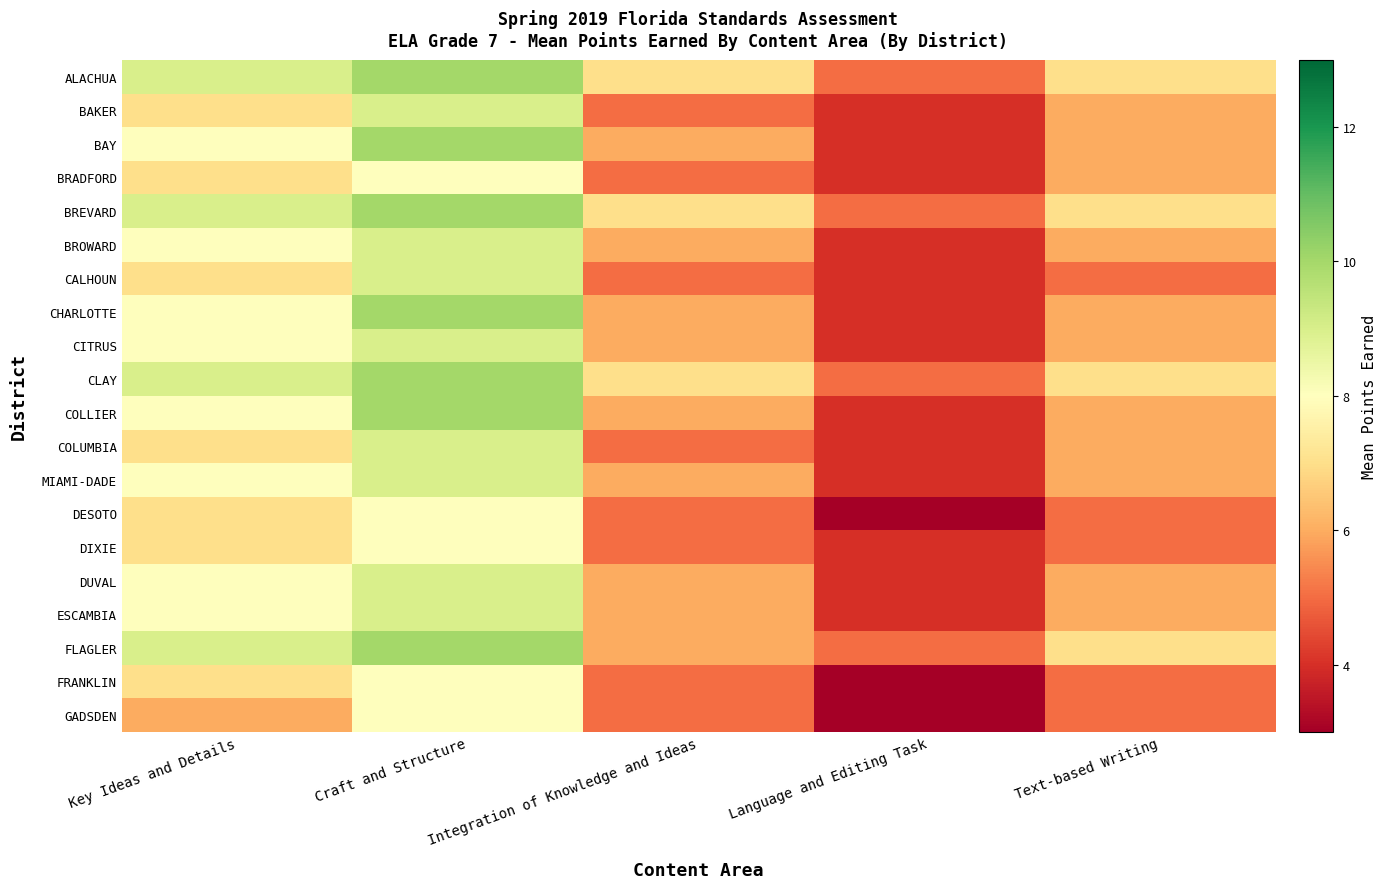

Reading left to right, what are all the values shown in this chart?

ALACHUA: Key Ideas and Details=9	Craft and Structure=10	Integration of Knowledge and Ideas=7	Language and Editing Task=5	Text-based Writing=7
BAKER: Key Ideas and Details=7	Craft and Structure=9	Integration of Knowledge and Ideas=5	Language and Editing Task=4	Text-based Writing=6
BAY: Key Ideas and Details=8	Craft and Structure=10	Integration of Knowledge and Ideas=6	Language and Editing Task=4	Text-based Writing=6
BRADFORD: Key Ideas and Details=7	Craft and Structure=8	Integration of Knowledge and Ideas=5	Language and Editing Task=4	Text-based Writing=6
BREVARD: Key Ideas and Details=9	Craft and Structure=10	Integration of Knowledge and Ideas=7	Language and Editing Task=5	Text-based Writing=7
BROWARD: Key Ideas and Details=8	Craft and Structure=9	Integration of Knowledge and Ideas=6	Language and Editing Task=4	Text-based Writing=6
CALHOUN: Key Ideas and Details=7	Craft and Structure=9	Integration of Knowledge and Ideas=5	Language and Editing Task=4	Text-based Writing=5
CHARLOTTE: Key Ideas and Details=8	Craft and Structure=10	Integration of Knowledge and Ideas=6	Language and Editing Task=4	Text-based Writing=6
CITRUS: Key Ideas and Details=8	Craft and Structure=9	Integration of Knowledge and Ideas=6	Language and Editing Task=4	Text-based Writing=6
CLAY: Key Ideas and Details=9	Craft and Structure=10	Integration of Knowledge and Ideas=7	Language and Editing Task=5	Text-based Writing=7
COLLIER: Key Ideas and Details=8	Craft and Structure=10	Integration of Knowledge and Ideas=6	Language and Editing Task=4	Text-based Writing=6
COLUMBIA: Key Ideas and Details=7	Craft and Structure=9	Integration of Knowledge and Ideas=5	Language and Editing Task=4	Text-based Writing=6
MIAMI-DADE: Key Ideas and Details=8	Craft and Structure=9	Integration of Knowledge and Ideas=6	Language and Editing Task=4	Text-based Writing=6
DESOTO: Key Ideas and Details=7	Craft and Structure=8	Integration of Knowledge and Ideas=5	Language and Editing Task=3	Text-based Writing=5
DIXIE: Key Ideas and Details=7	Craft and Structure=8	Integration of Knowledge and Ideas=5	Language and Editing Task=4	Text-based Writing=5
DUVAL: Key Ideas and Details=8	Craft and Structure=9	Integration of Knowledge and Ideas=6	Language and Editing Task=4	Text-based Writing=6
ESCAMBIA: Key Ideas and Details=8	Craft and Structure=9	Integration of Knowledge and Ideas=6	Language and Editing Task=4	Text-based Writing=6
FLAGLER: Key Ideas and Details=9	Craft and Structure=10	Integration of Knowledge and Ideas=6	Language and Editing Task=5	Text-based Writing=7
FRANKLIN: Key Ideas and Details=7	Craft and Structure=8	Integration of Knowledge and Ideas=5	Language and Editing Task=3	Text-based Writing=5
GADSDEN: Key Ideas and Details=6	Craft and Structure=8	Integration of Knowledge and Ideas=5	Language and Editing Task=3	Text-based Writing=5